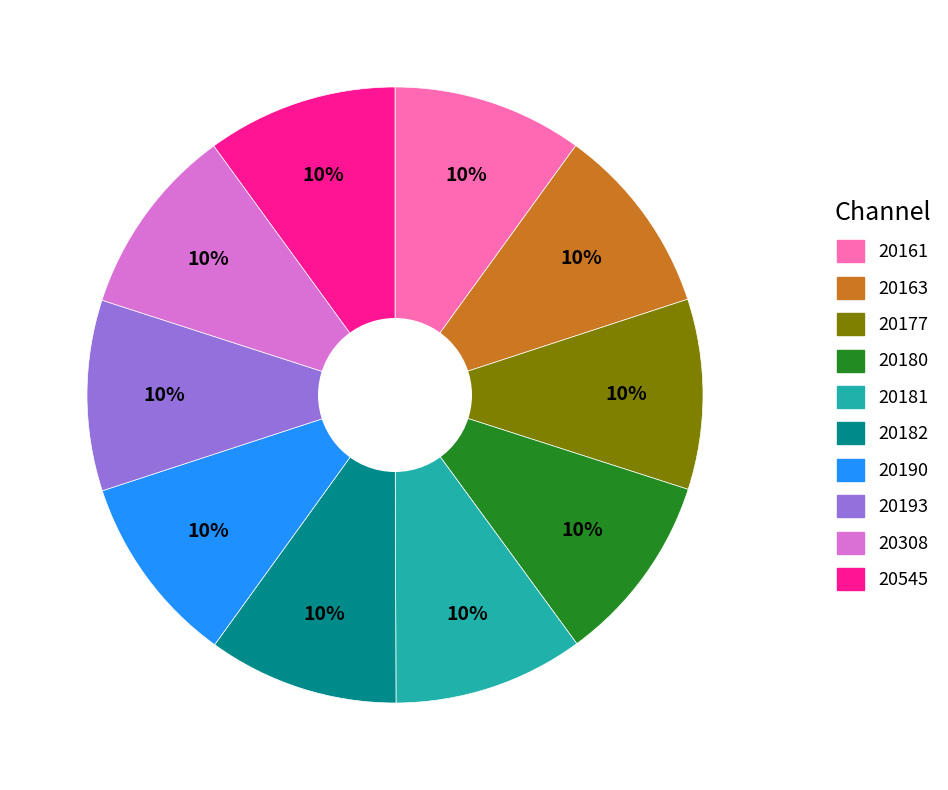

Does any single category account for the majority?

No